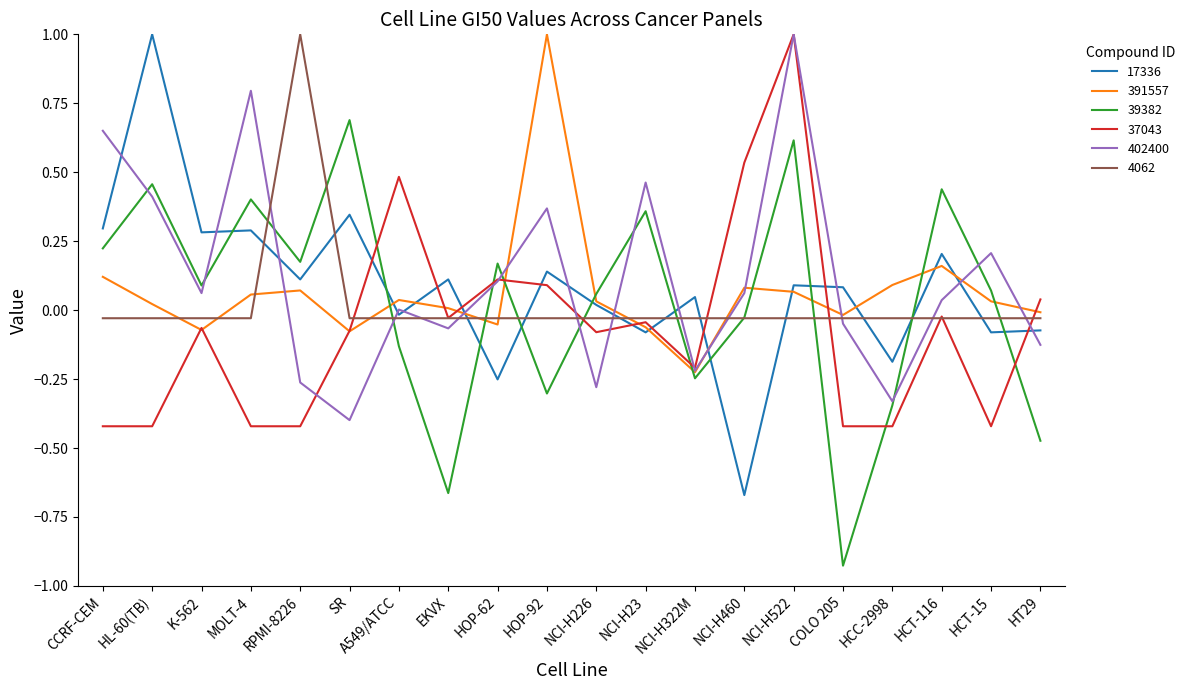

True or false: 39382 and 402400 intersect in this chart.

True